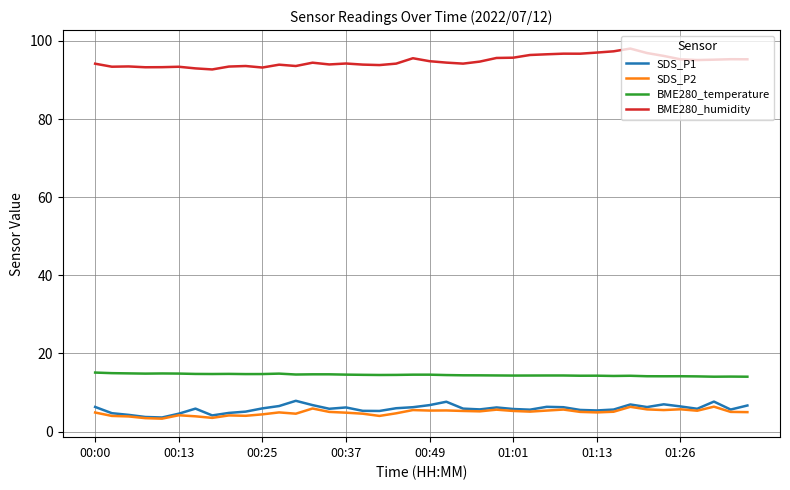

True or false: BME280_humidity and SDS_P2 cross at least once.

False